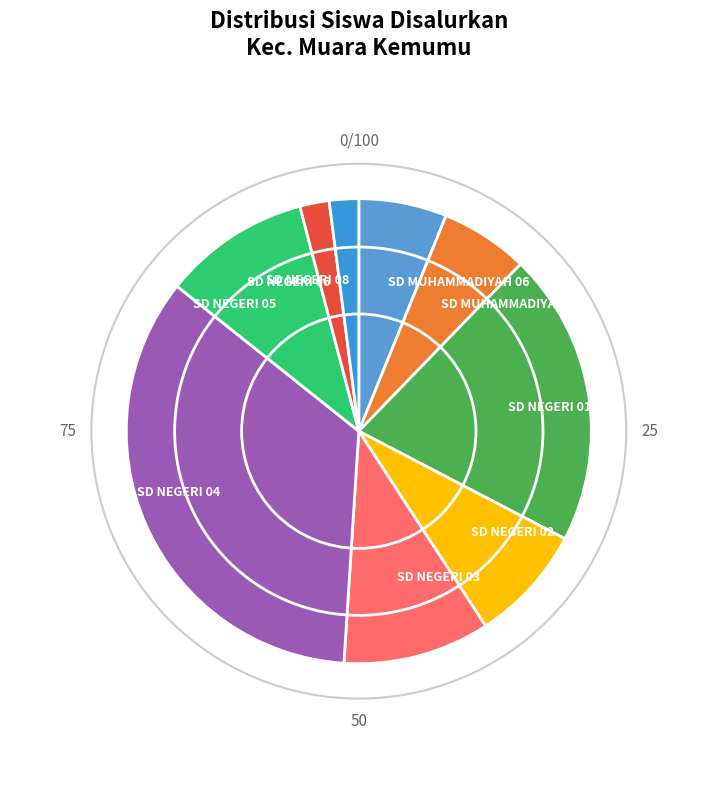

What is the largest slice in the pie chart?

SD NEGERI 04